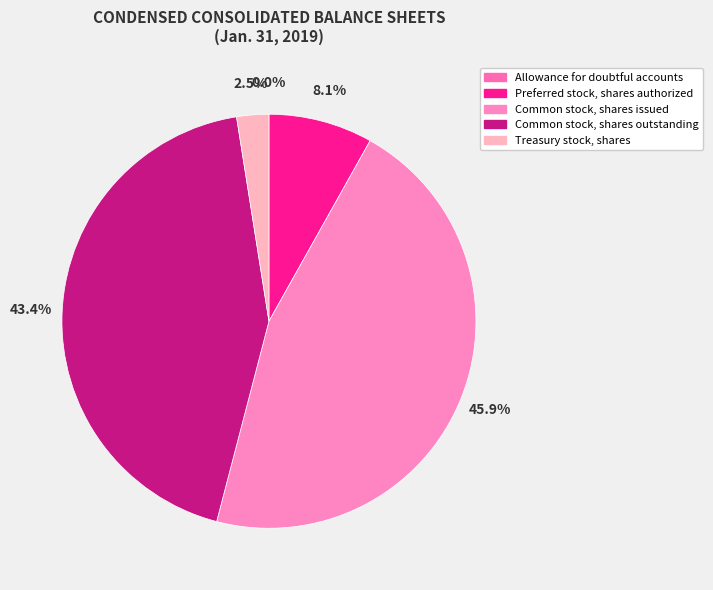

The Preferred stock, shares authorized slice represents 1% of the pie. True or false?

False